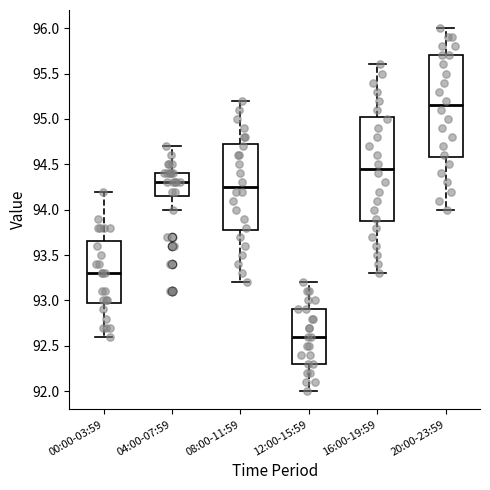

Reading left to right, read every box against the y-axis: the position of its median line, the range the box covers, and the ends of its whiskers. The values are not printed on the chart, so give them approximately, as read against the axis.

00:00-03:59: median 93.30, box 93.00 to 93.65, whiskers 92.60 to 94.20
04:00-07:59: median 94.30, box 94.15 to 94.40, whiskers 94.00 to 94.70
08:00-11:59: median 94.25, box 93.80 to 94.75, whiskers 93.20 to 95.20
12:00-15:59: median 92.60, box 92.30 to 92.90, whiskers 92.00 to 93.20
16:00-19:59: median 94.45, box 93.90 to 95.05, whiskers 93.30 to 95.60
20:00-23:59: median 95.15, box 94.60 to 95.70, whiskers 94.00 to 96.00